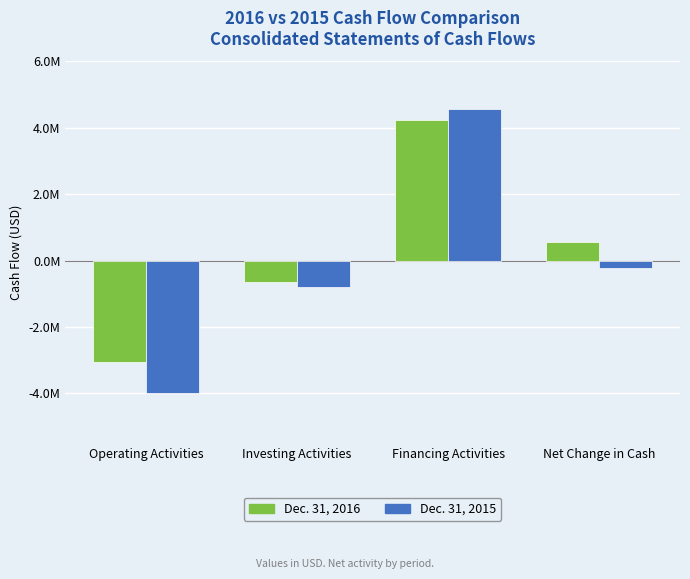

Which series has the largest range (max minus min)?

Dec. 31, 2015